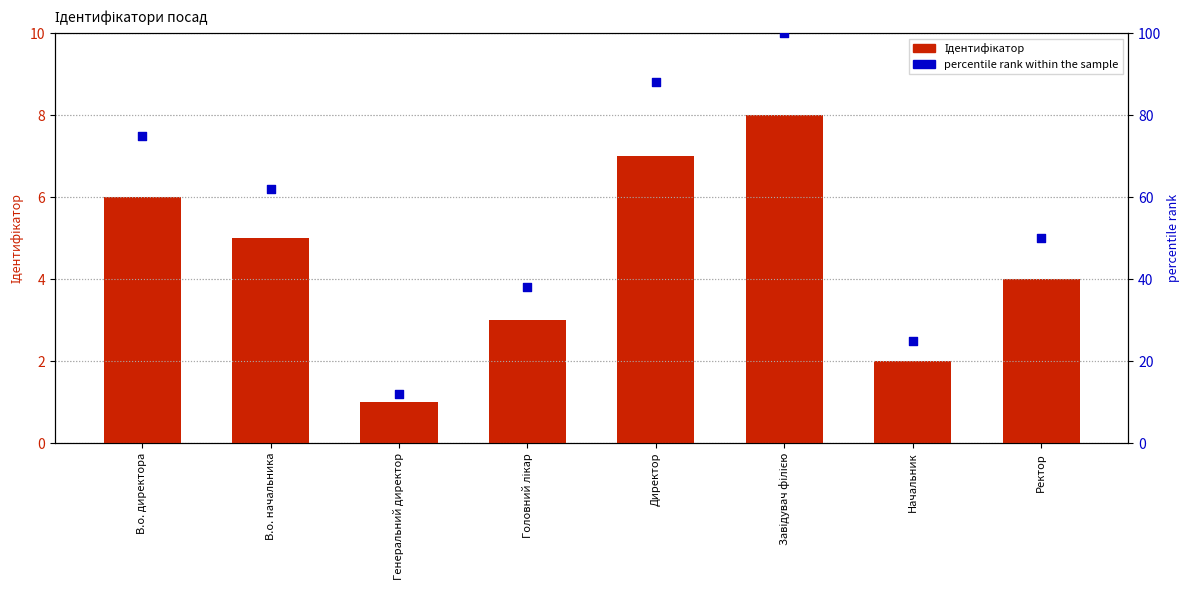

Which series reaches the maximum Y coordinate?

percentile rank within the sample